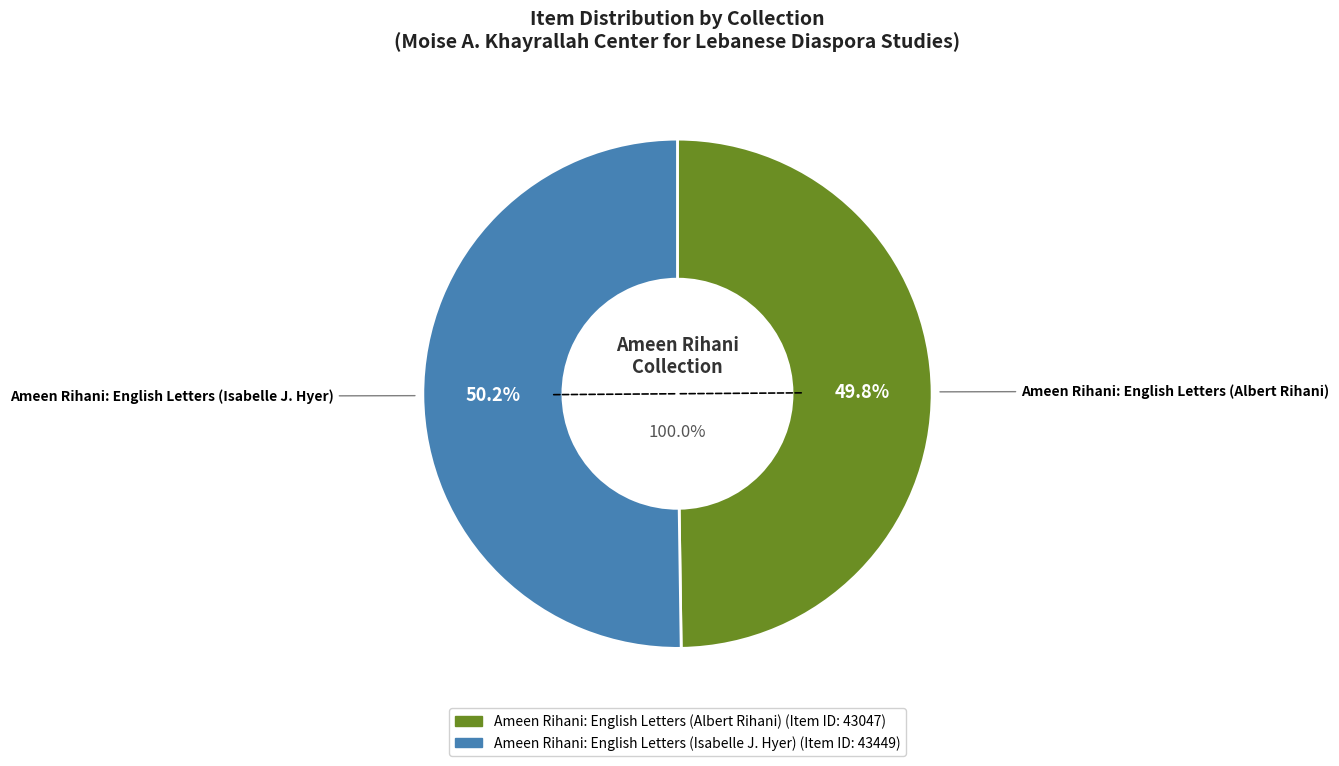

How many slices are in this pie chart?

2